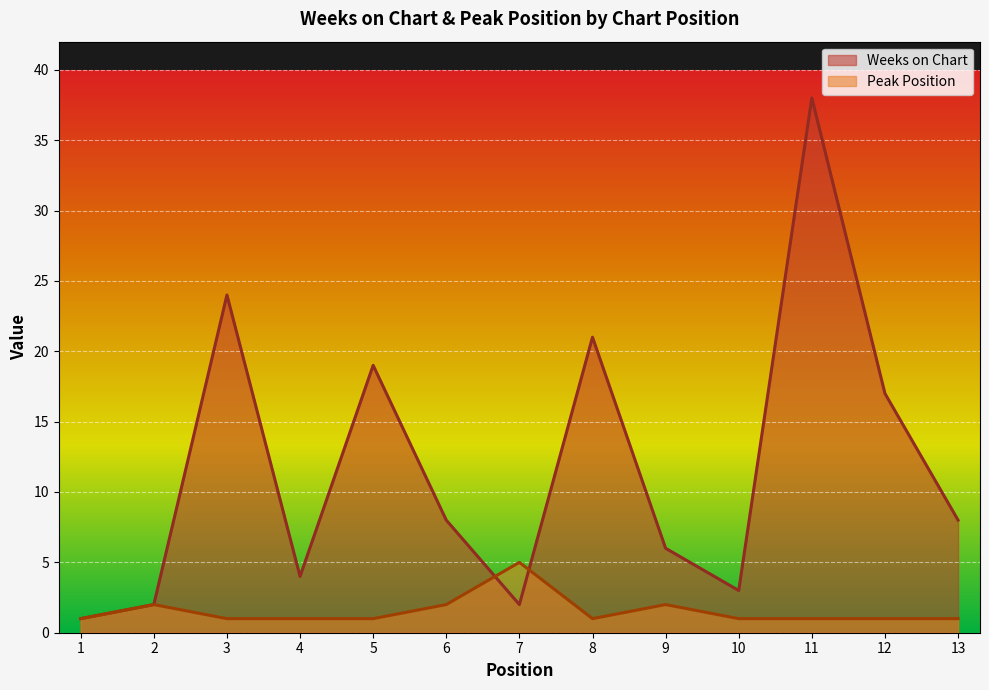

How many lines are shown in the chart?

2